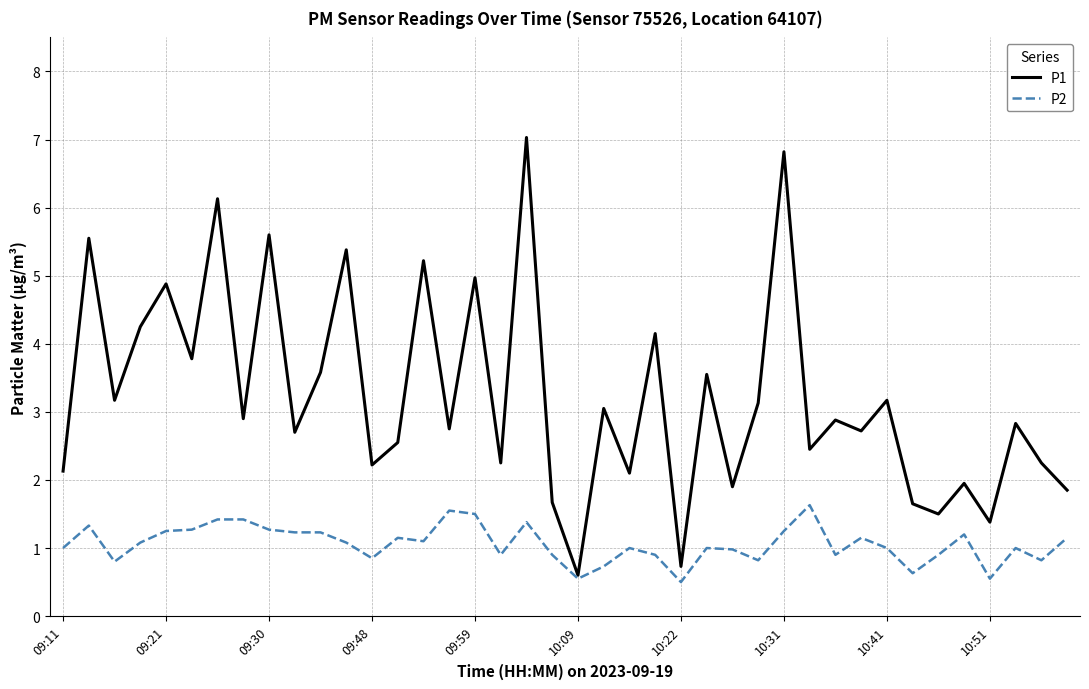

Rank the series by their average value, from highest to lowest.

P1, P2